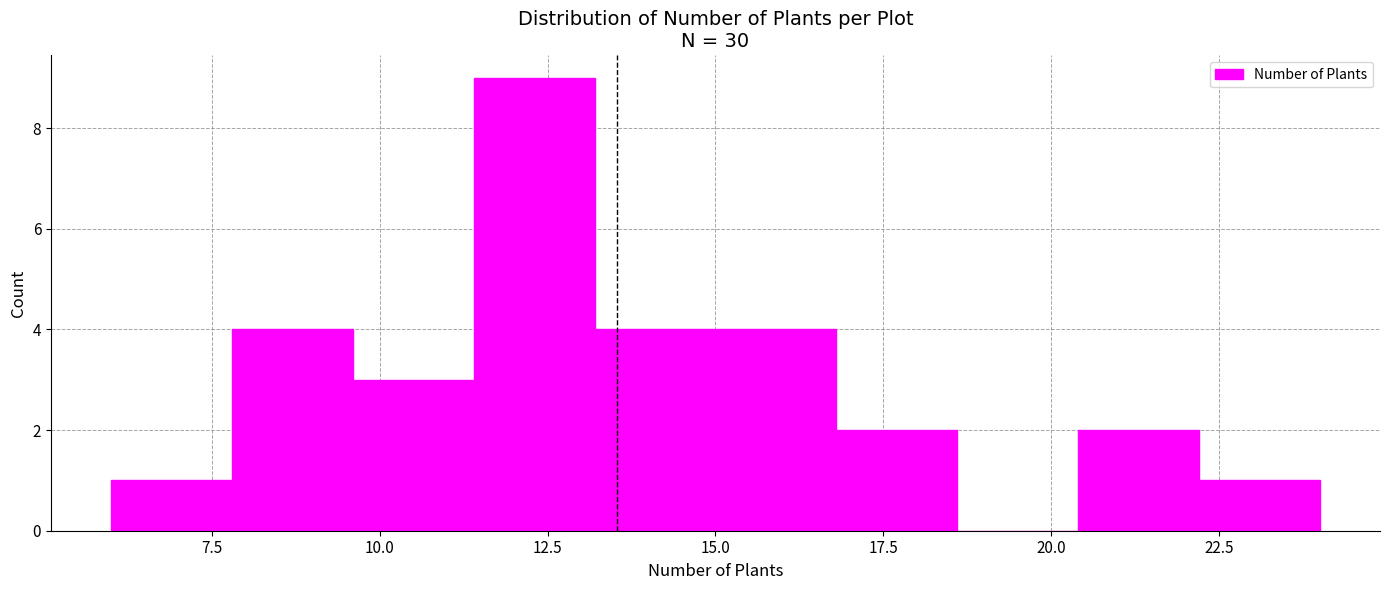

Around what value on the x-axis is the tallest bar? Give the approximate position of its centre, as read against the axis.

12.5